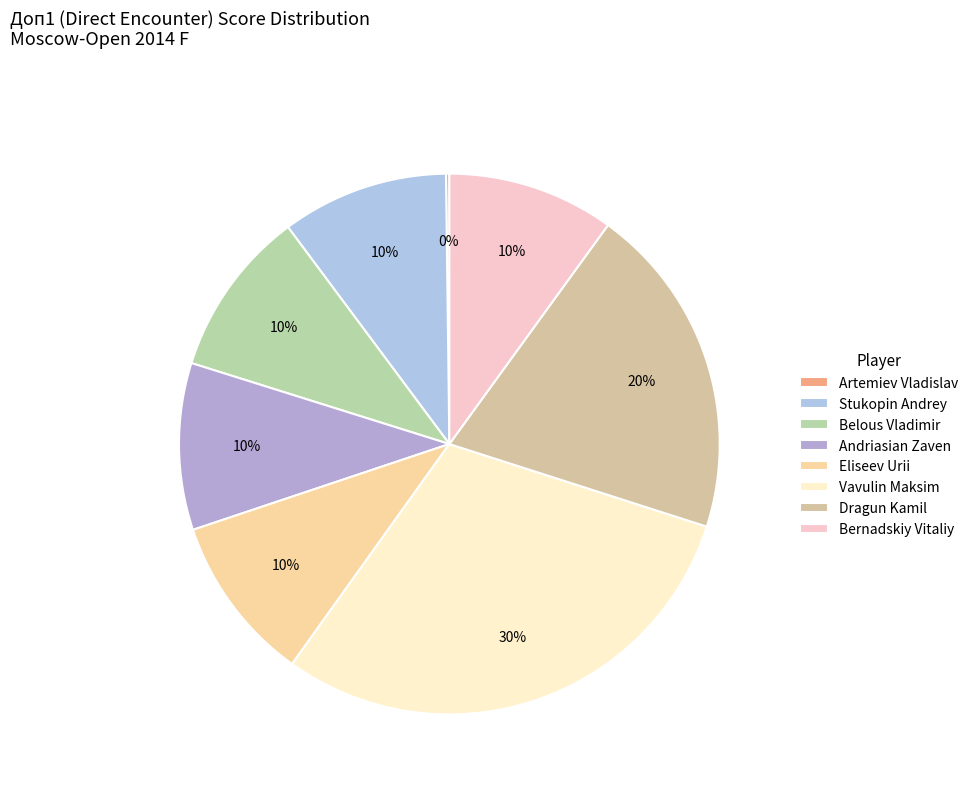

Which category has the smallest portion of the pie?

Artemiev Vladislav